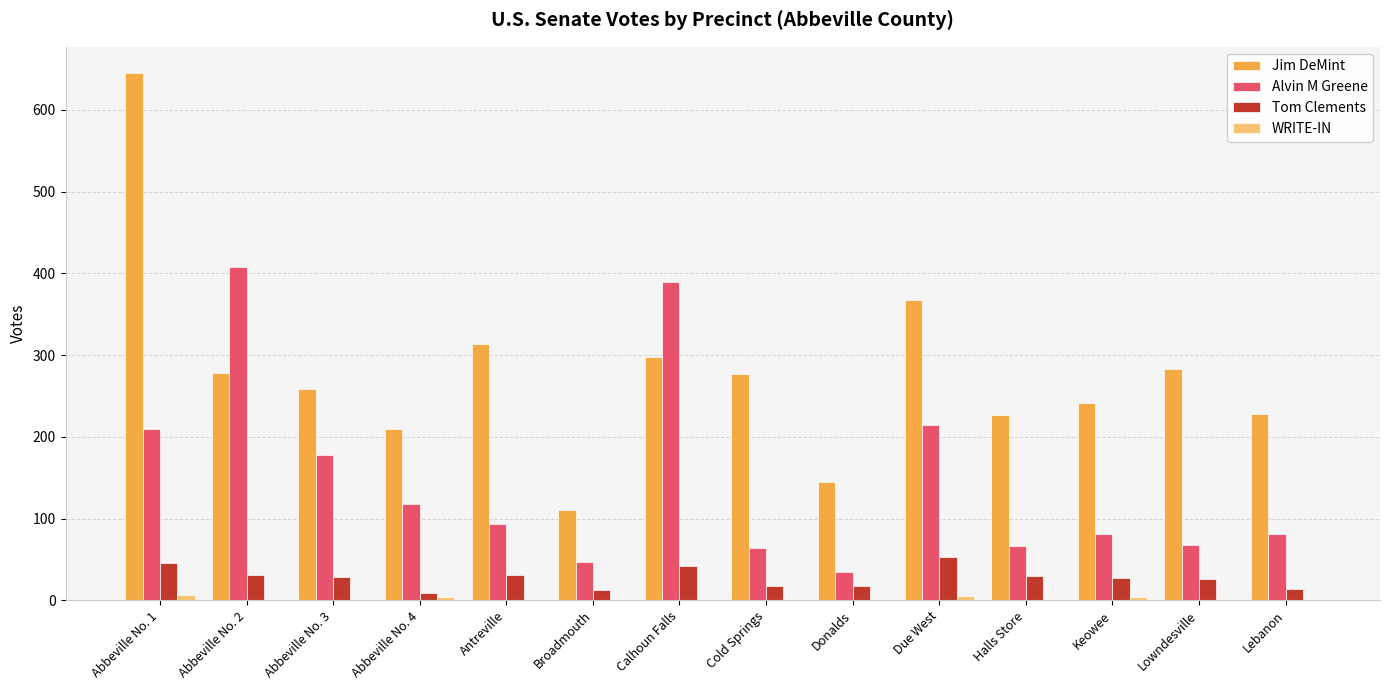

Which series changed the most between Broadmouth and Cold Springs?

Jim DeMint